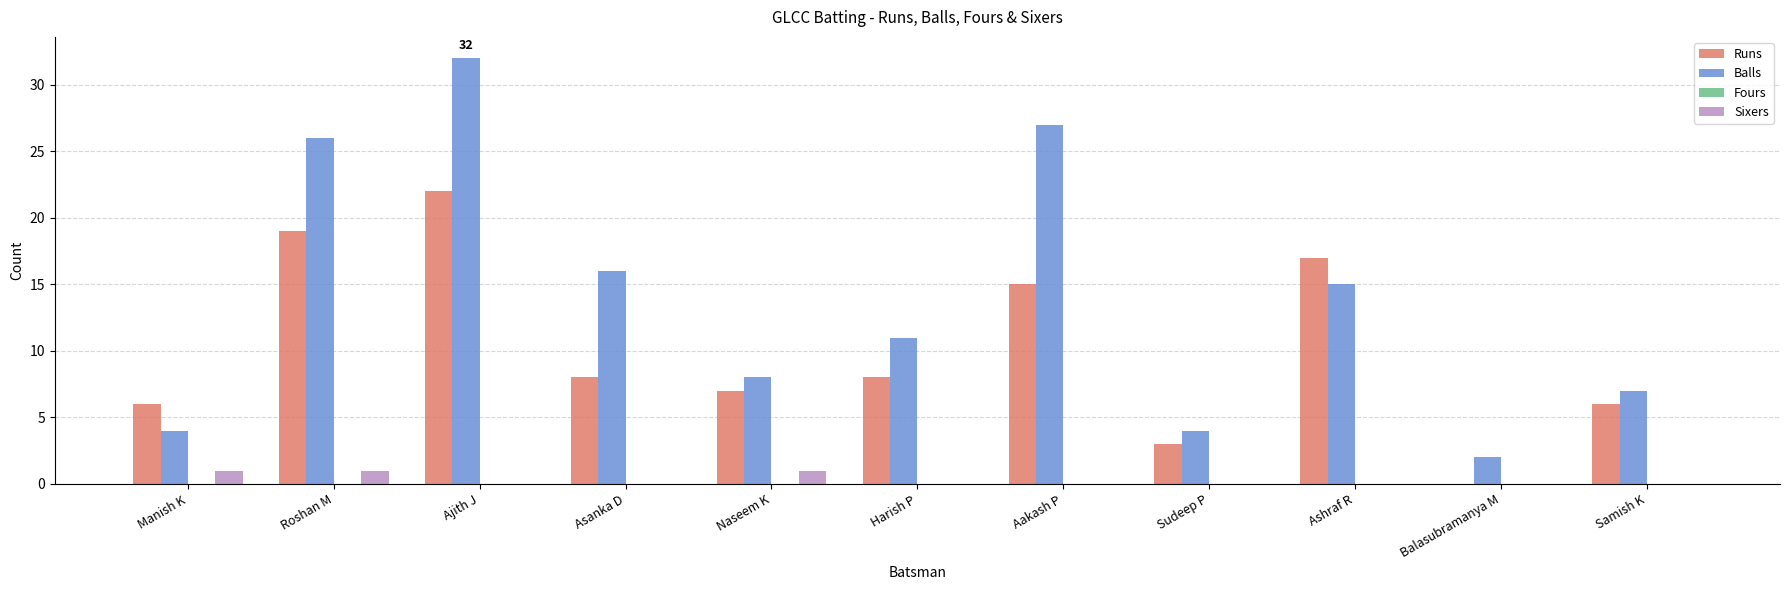

Is the value of Sixers at Ajith J greater than the value of Runs at Roshan M?

No